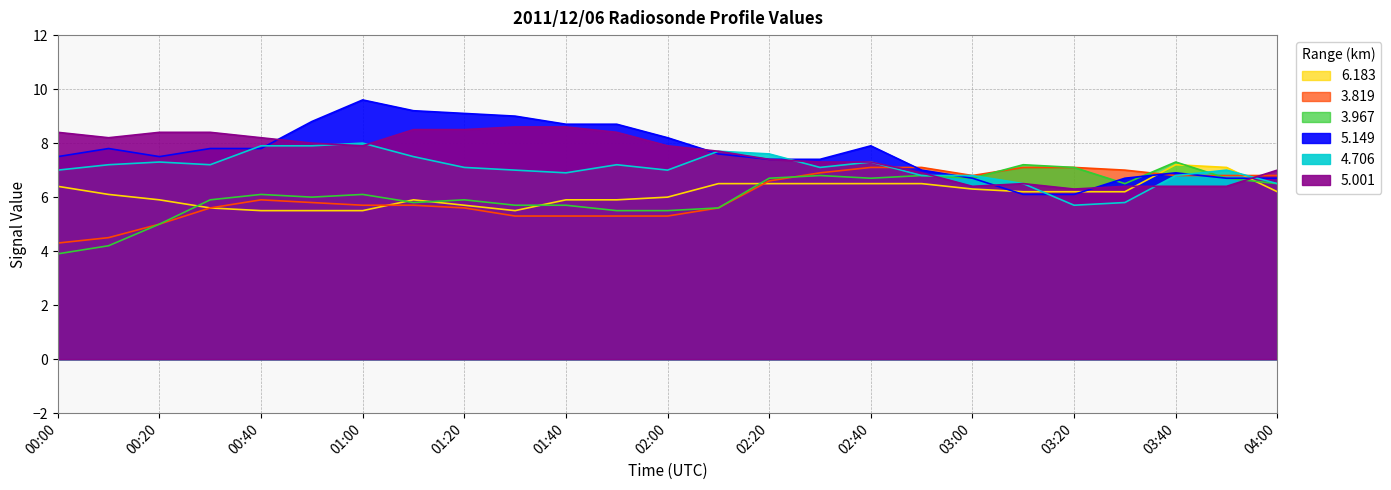

The   3.819 series shows 5.7 at 01:10. True or false?

True